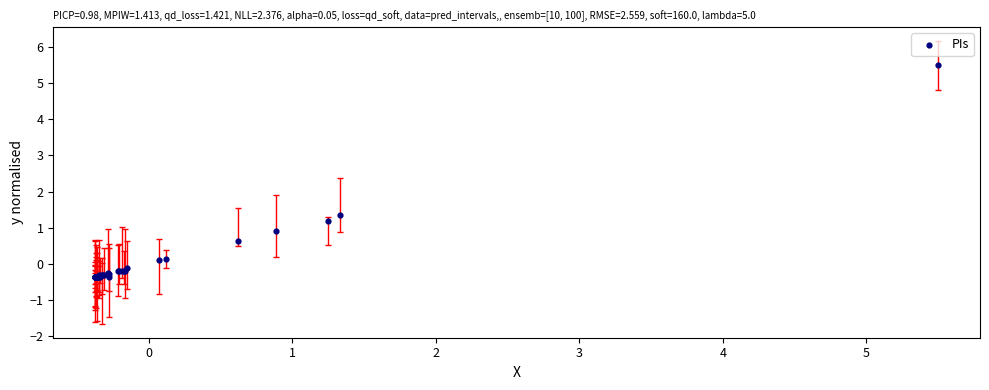

What Y value in the scatter plot is closest to 2?

1.4